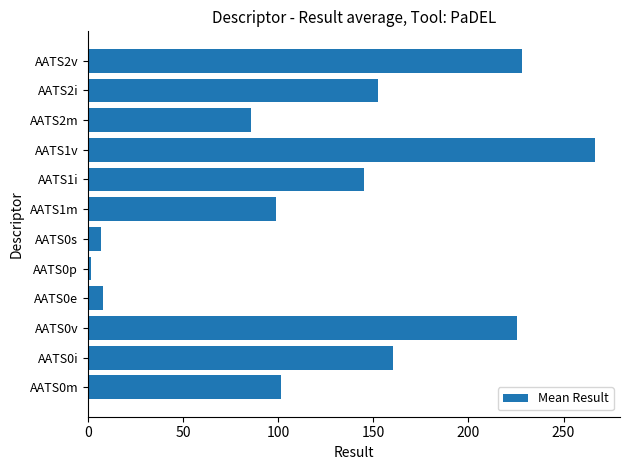

Between AATS1v and AATS0s, which is larger?

AATS1v